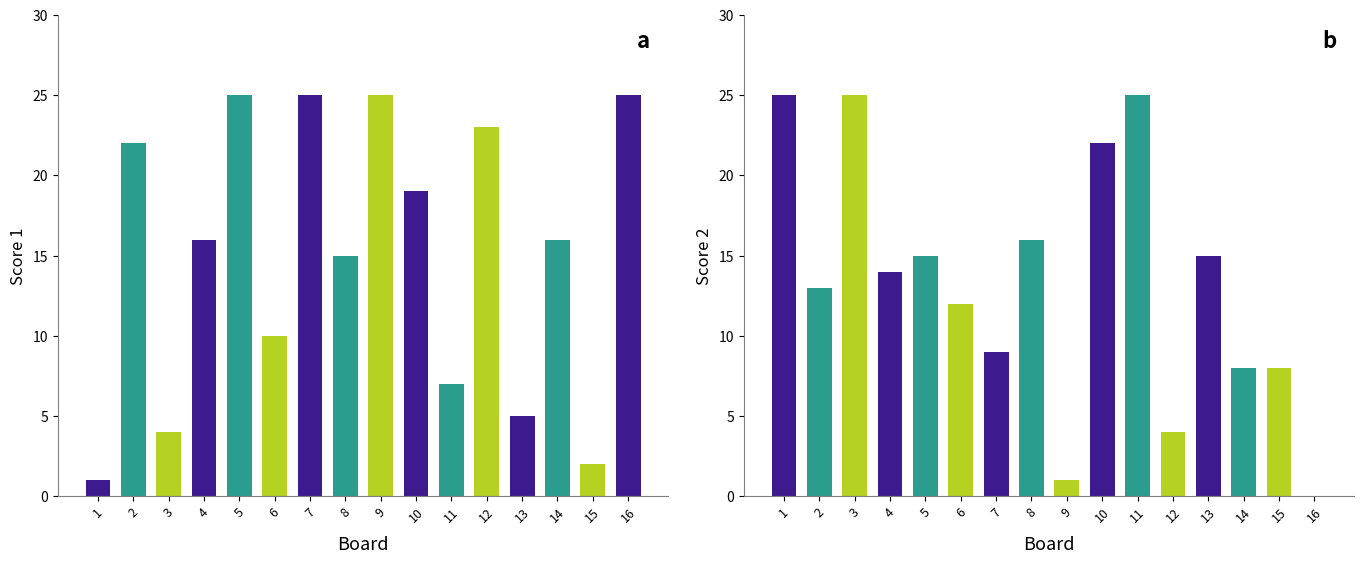

Which series changed the most between 5 and 6?

Score 1